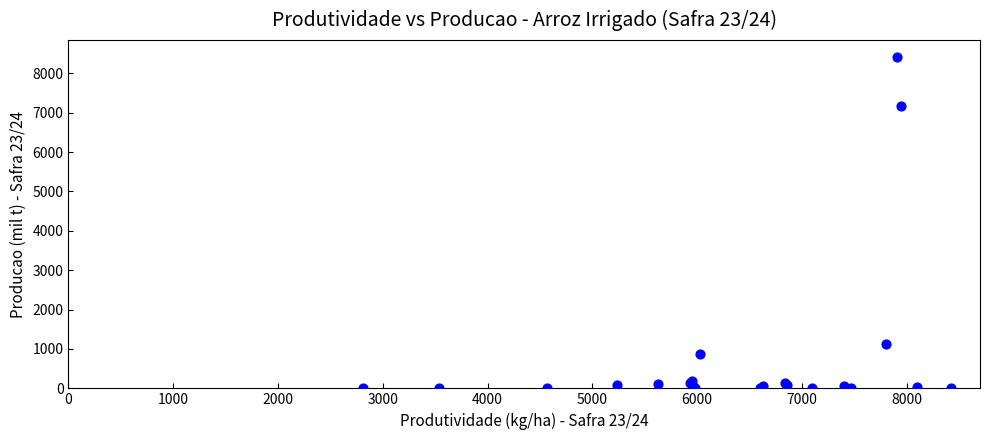

What Y value in the scatter plot is closest to 4212?

7159.8